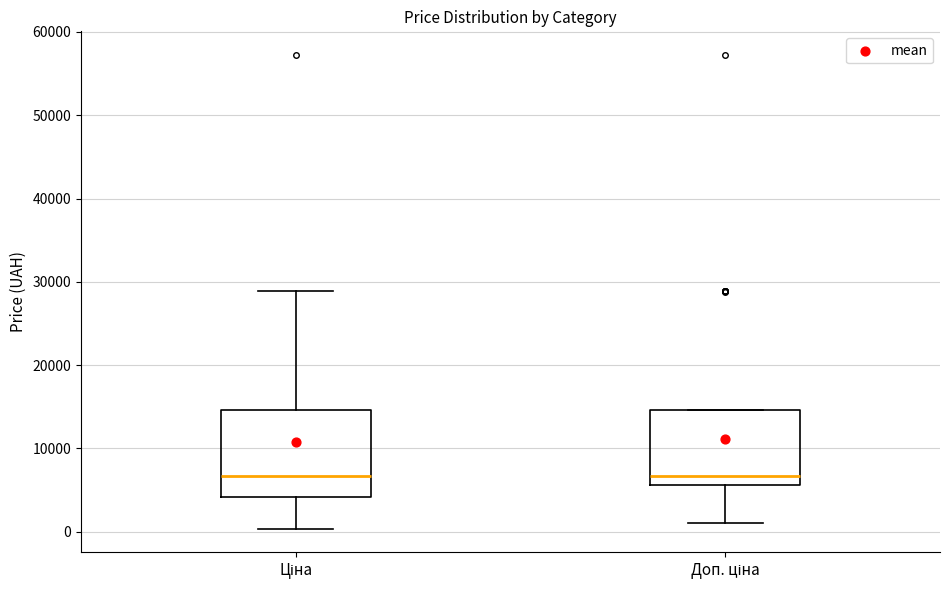

Reading left to right, transcribe this box plot: for each box, give where its median line is, the range the box spans, and where its two whiskers end, as read against the y-axis. The values are not printed on the chart, so give them approximately, as read against the axis.

Ціна: median 7000, box 4000 to 15000, whiskers 0 to 29000
Доп. ціна: median 7000, box 6000 to 15000, whiskers 1000 to 15000